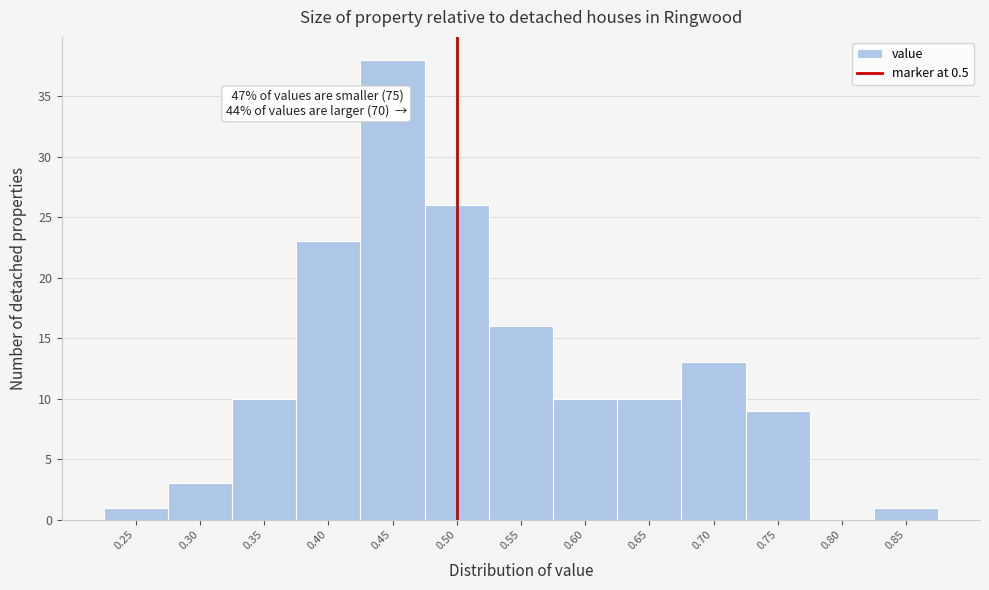

Which range on the x-axis has the tallest bar?

0.425 to 0.475